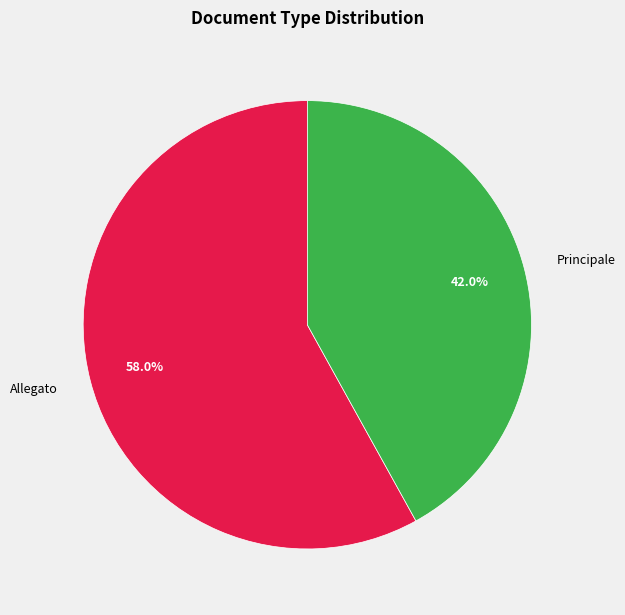

What percentage is the Allegato slice, to the nearest percent?

58%